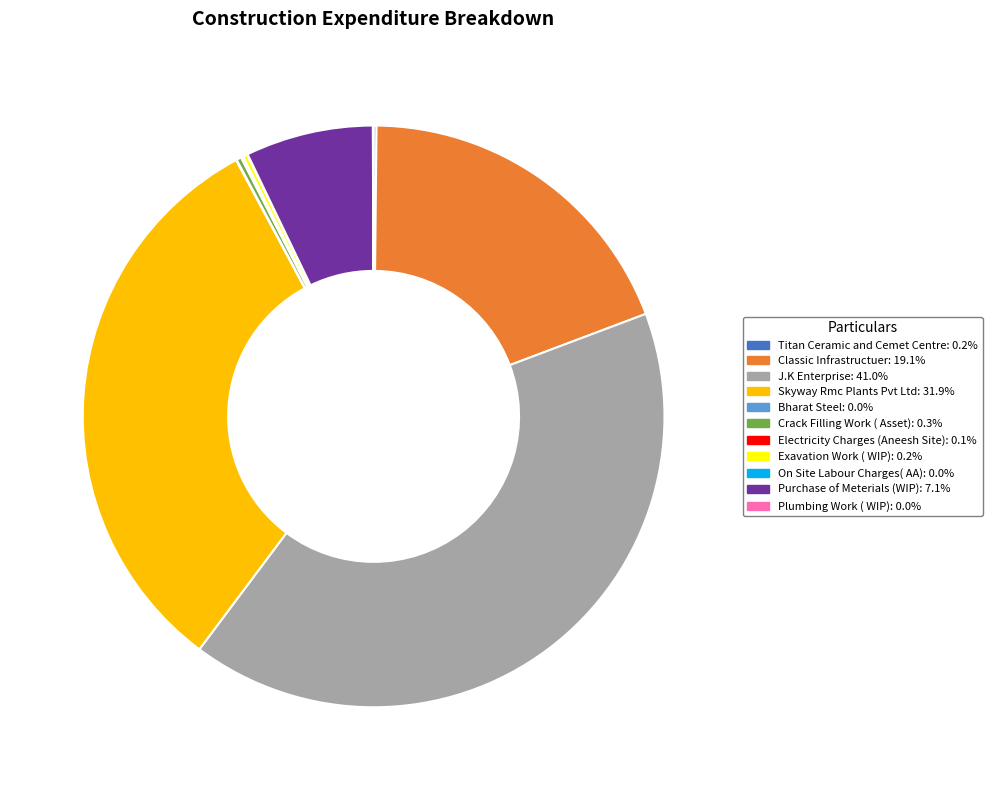

Does Skyway Rmc Plants Pvt Ltd account for over 50% of the chart?

No